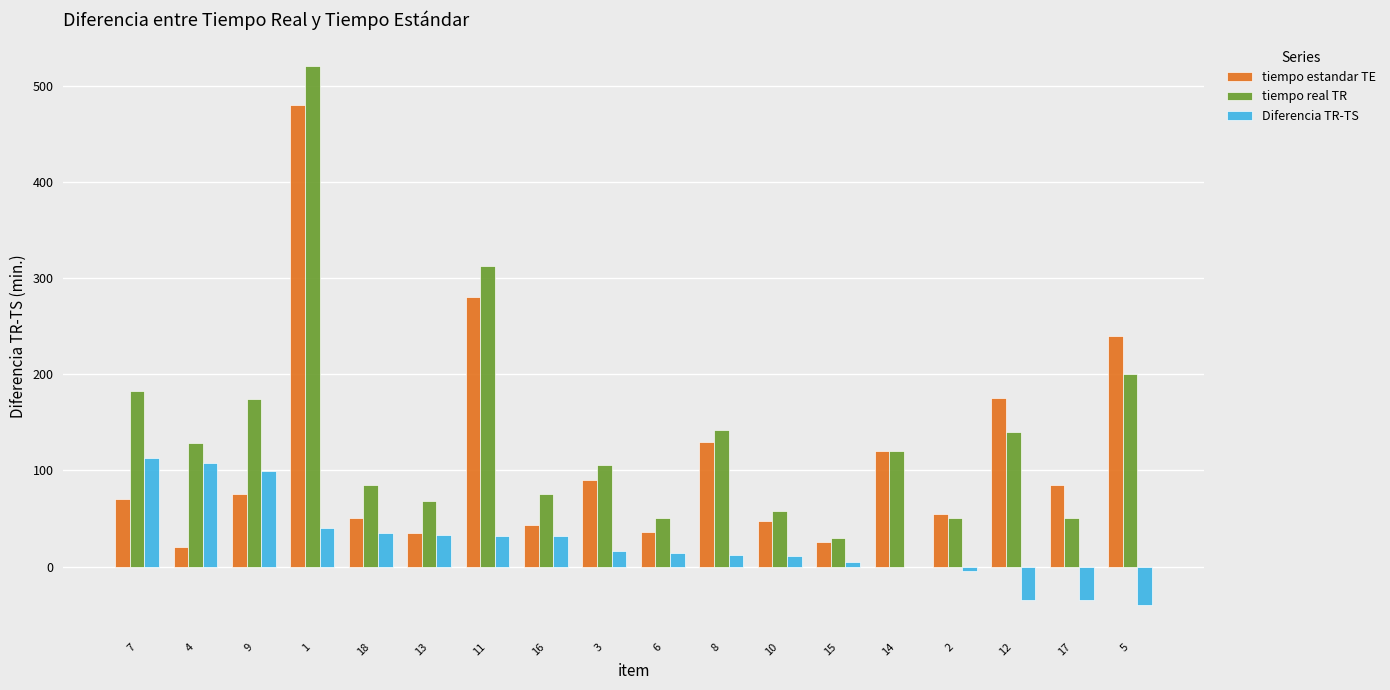

Which series has the largest range (max minus min)?

tiempo real TR